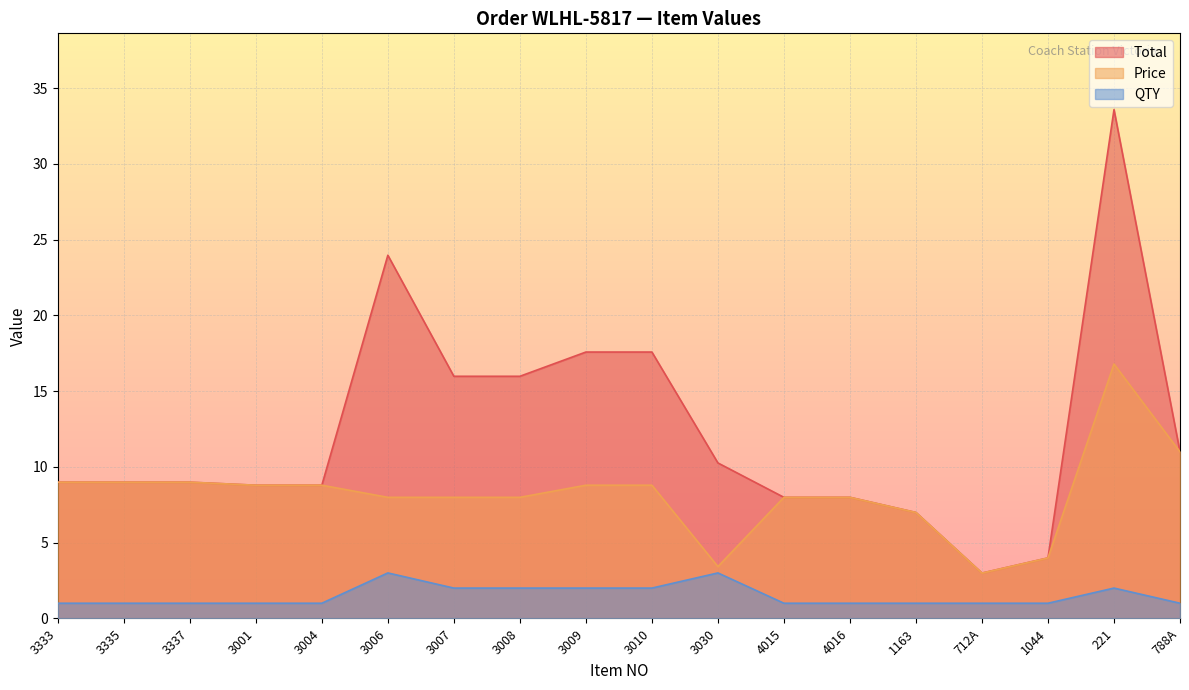

What is the spread (max minus min) of values at 712A?

2.0